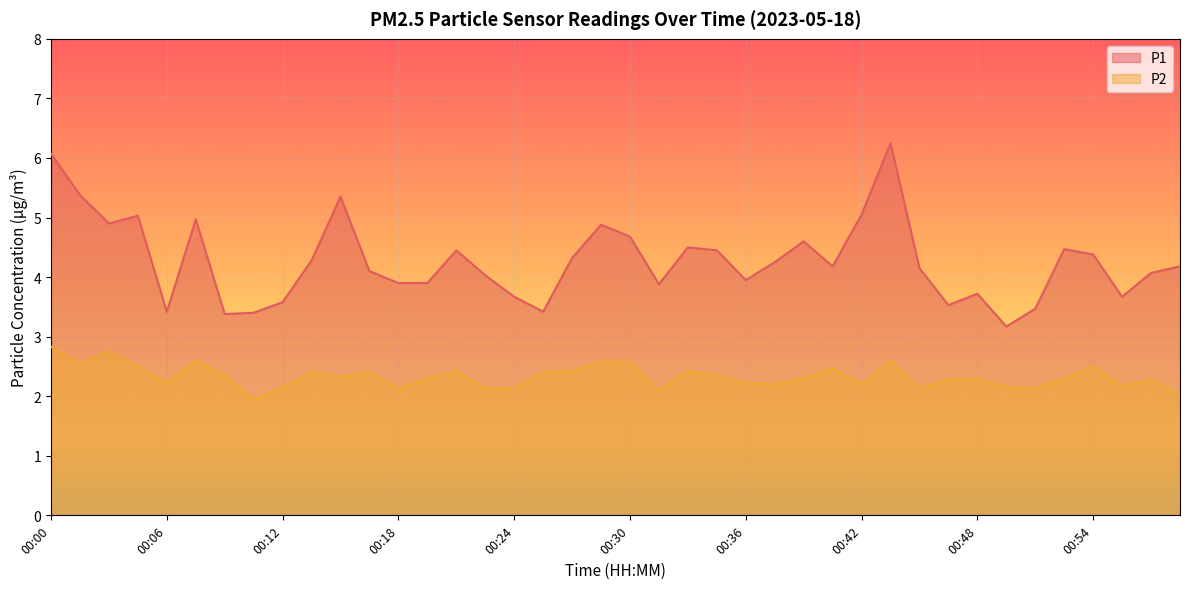

At which category is the sum across all series the highest?

00:00